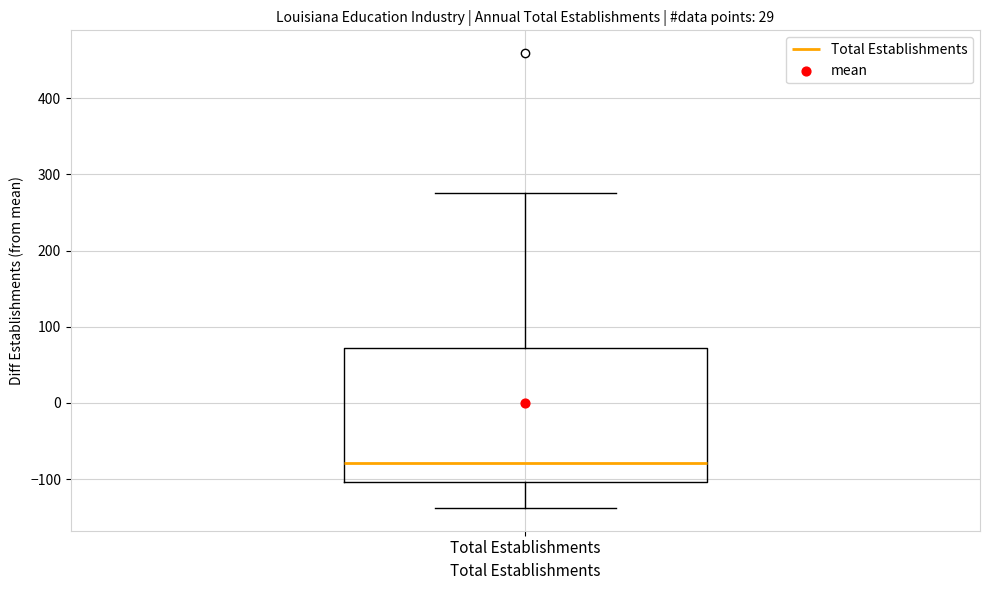

Read this box plot against the y-axis: the position of the median line, the range covered by the box, and the ends of both whiskers. The values are not printed on the chart, so give them approximately, as read against the axis.

median -80, box -100 to 70, whiskers -140 to 280